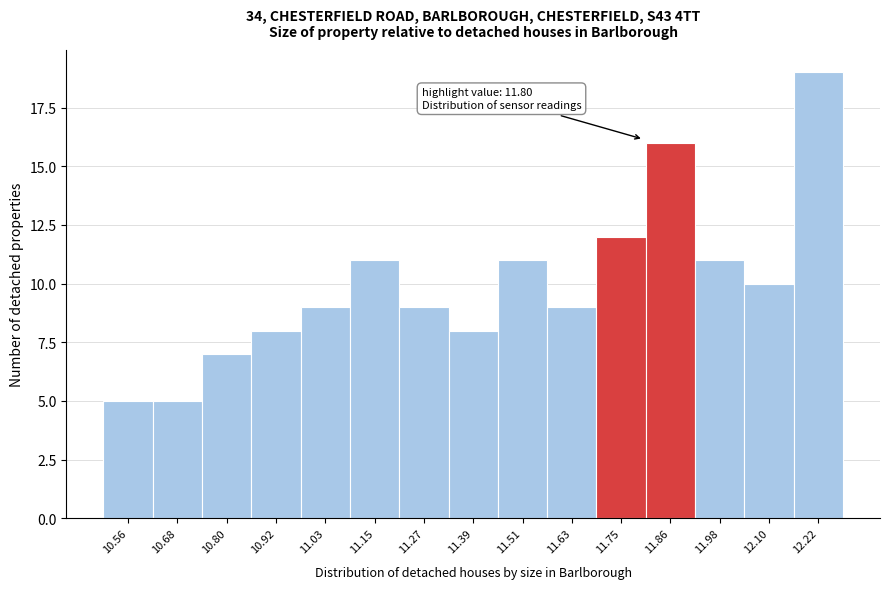

Over which range of the x-axis is the bar tallest?

12.16 to 12.28